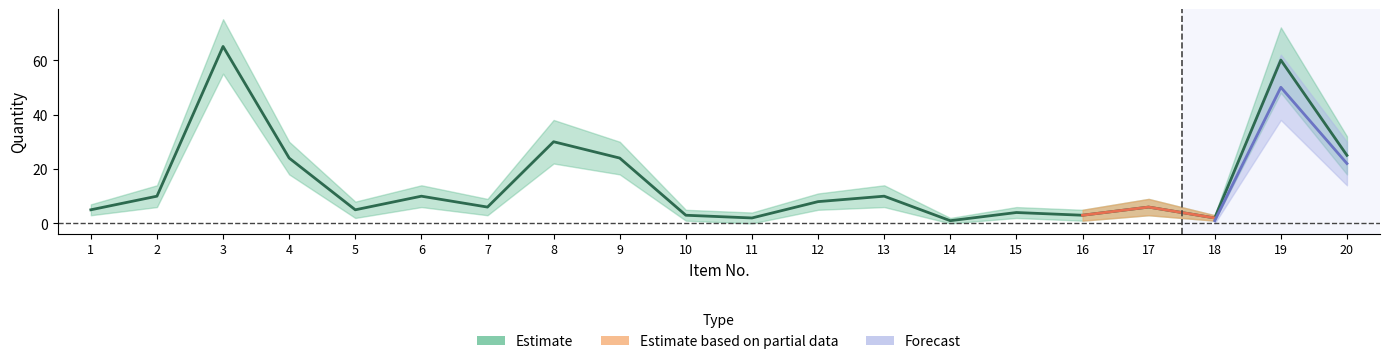

What value does the Quantity_lower series have at 2?

6